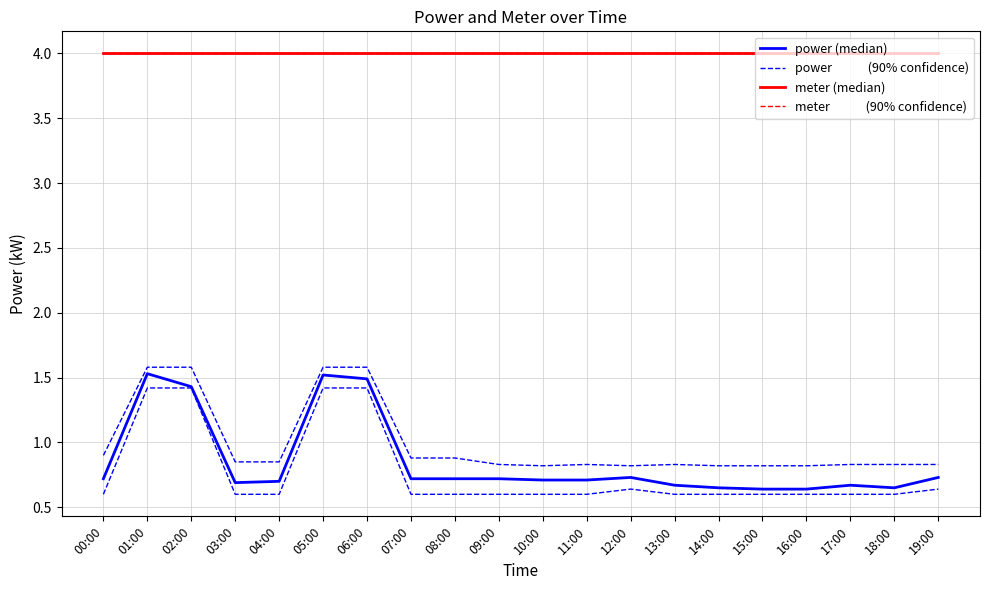

Between 03:00 and 16:00, which is larger?

03:00